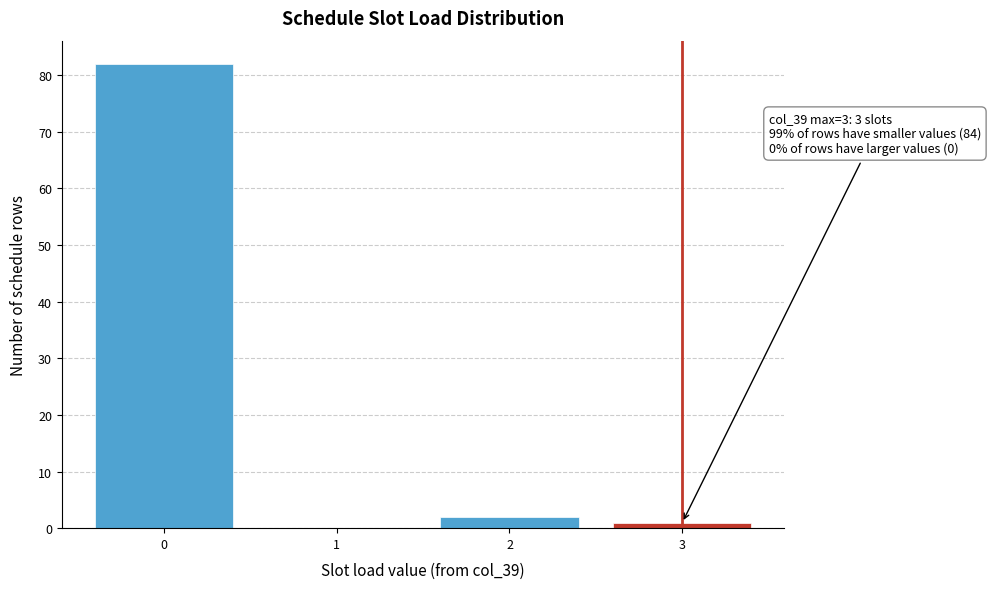

Over which range of the x-axis is the bar tallest?

-0.5 to 0.5